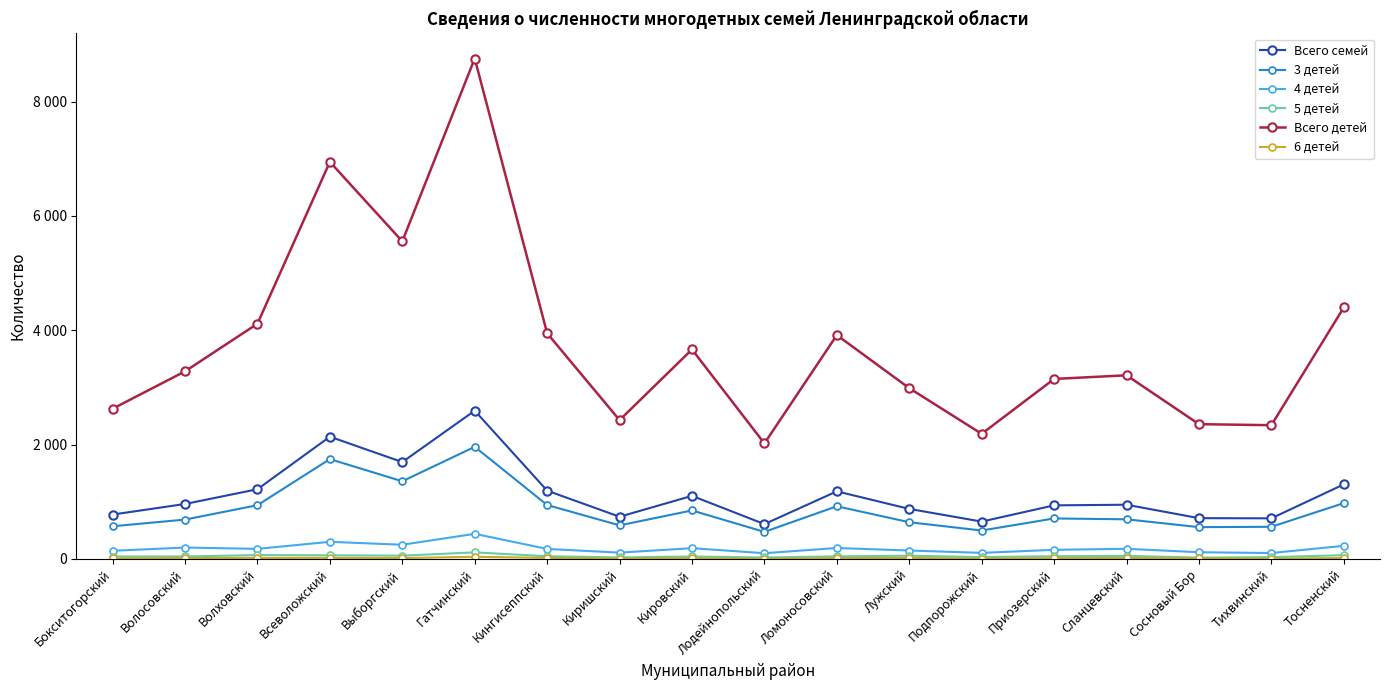

What is the lowest value of the Всего семей series?

610